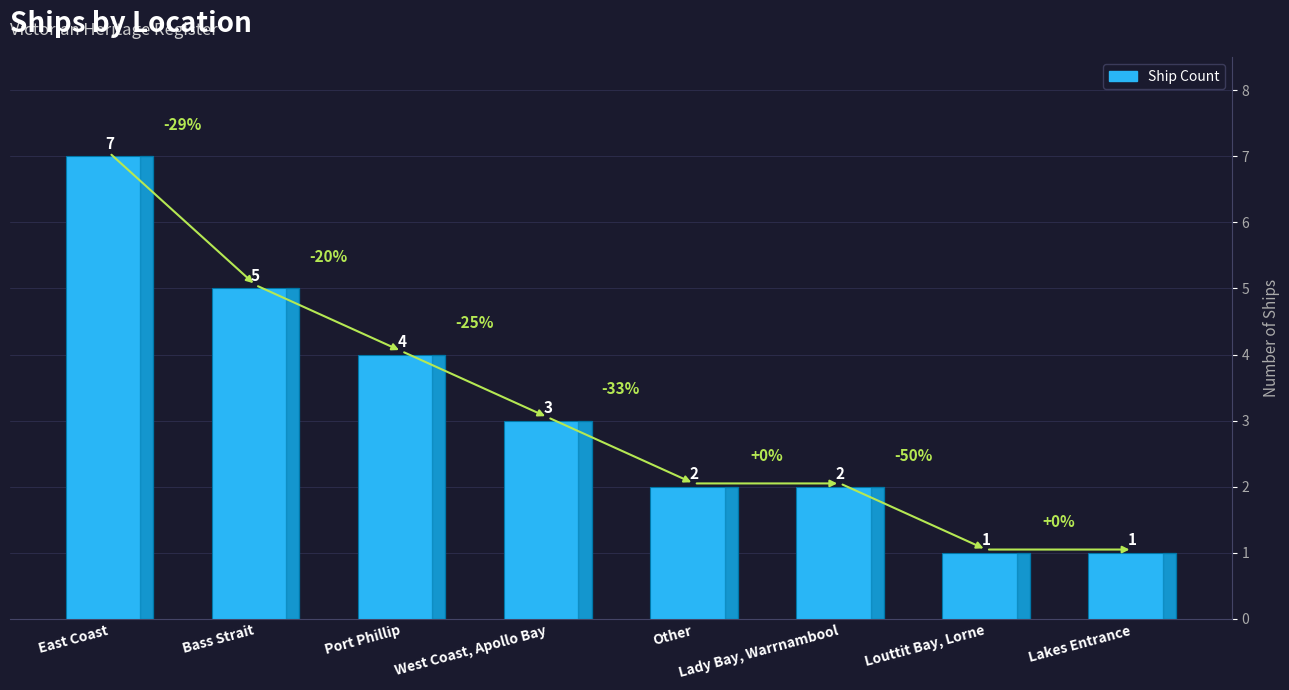

Are the bars grouped side by side (vs. stacked)?

No